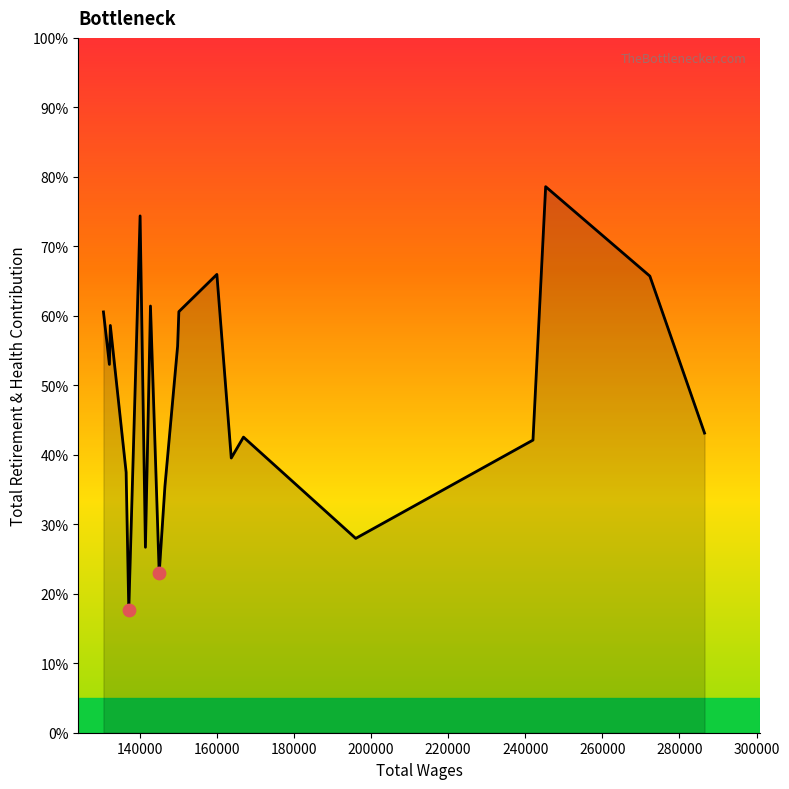

Is this an area chart (filled region under the line)?

Yes